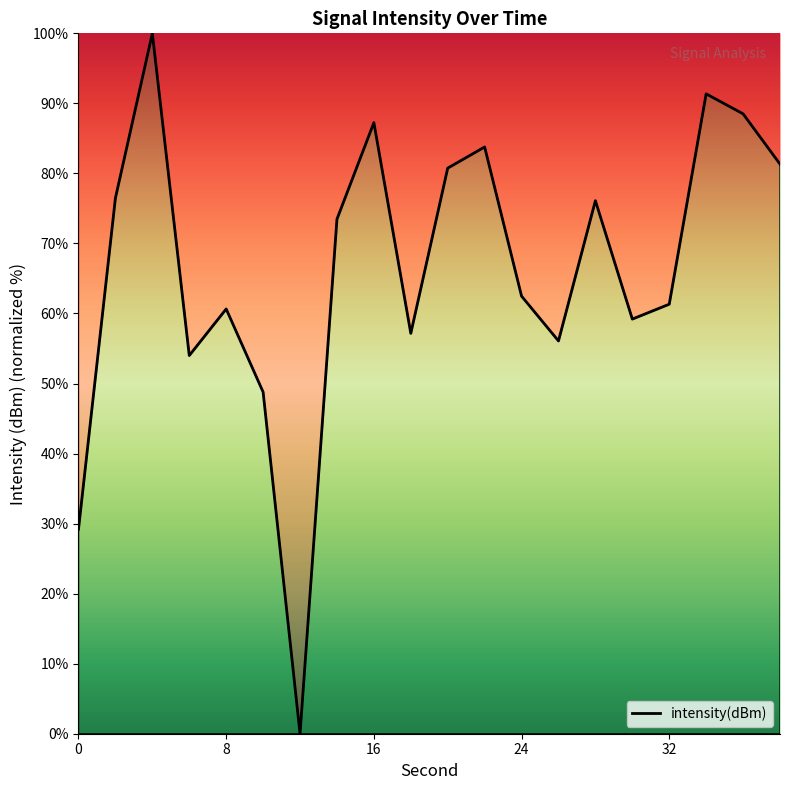

Does the chart display data point markers on the line(s)?

No